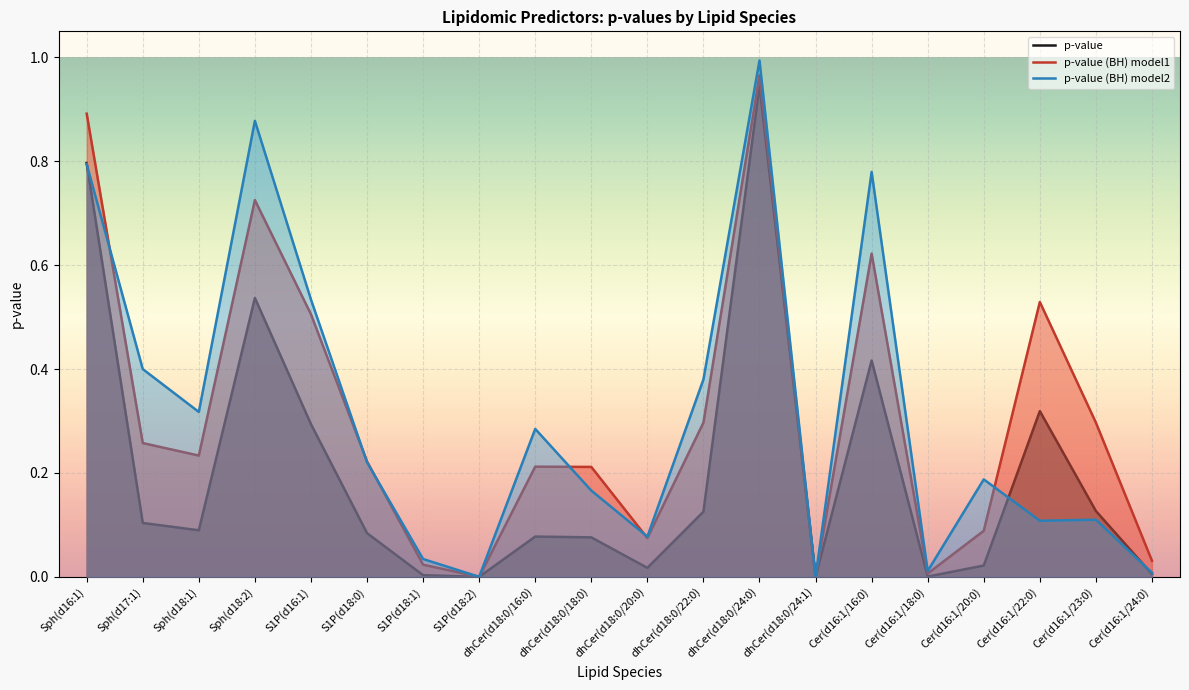

Which label corresponds to the largest value in the chart?

dhCer(d18:0/24:0)